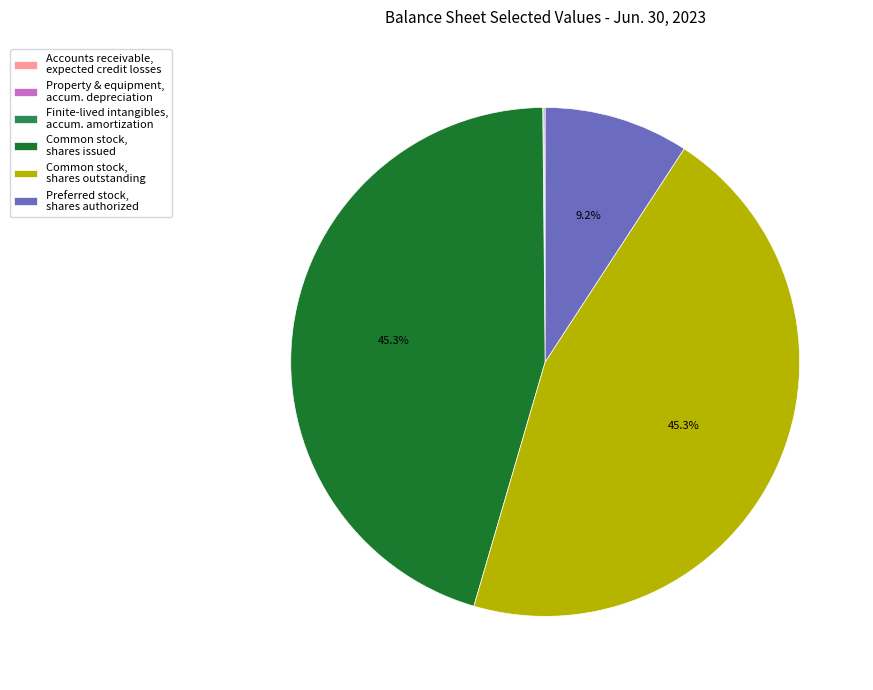

Is Common stock, shares issued the majority of the pie?

No